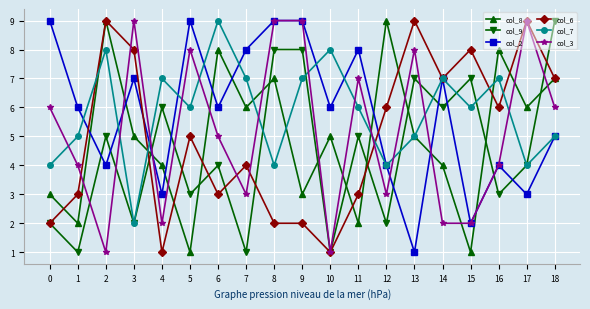

Count the number of data series in this chart.

6